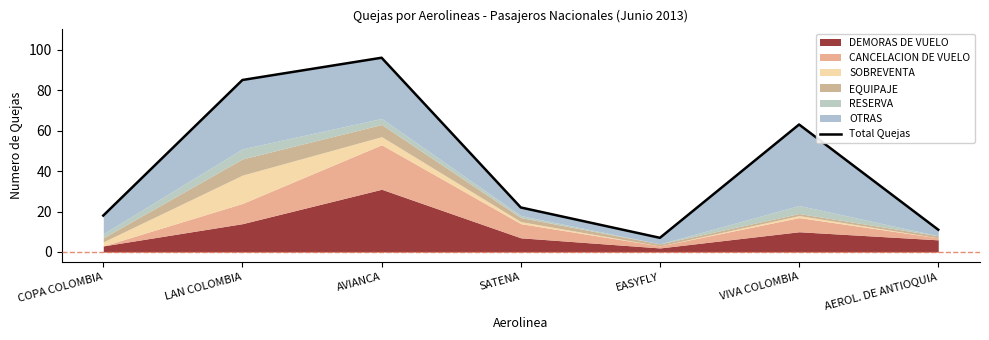

Which label corresponds to the largest value in the chart?

AVIANCA